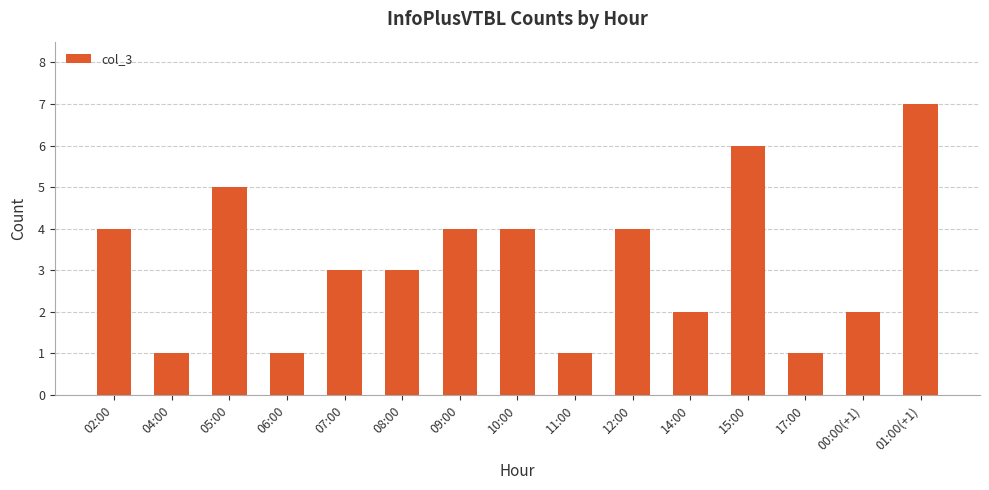

What is the greatest value displayed?

7